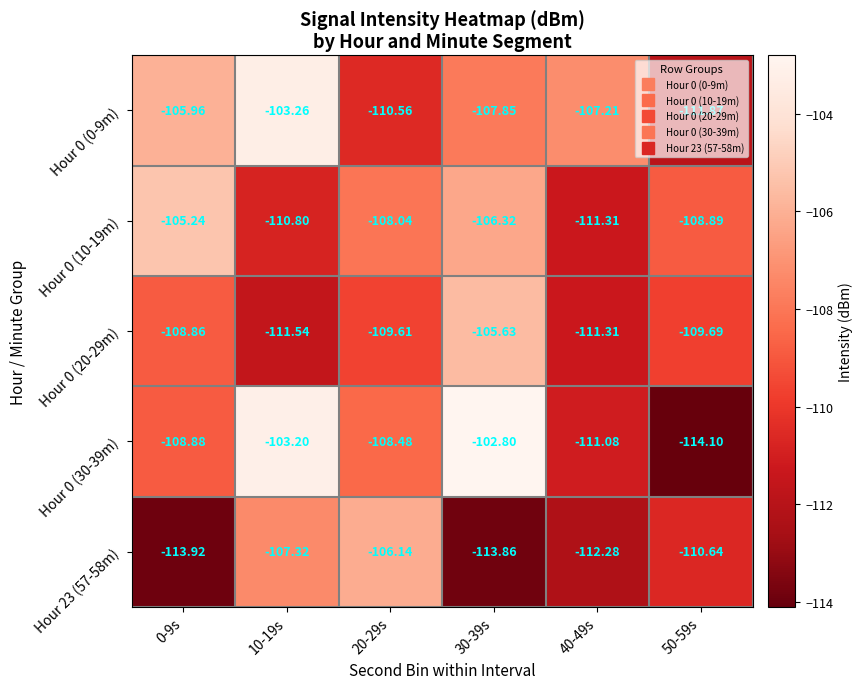

Is the value of Hour 23 (57-58m) at 0-9s greater than the value of Hour 0 (20-29m) at 50-59s?

No